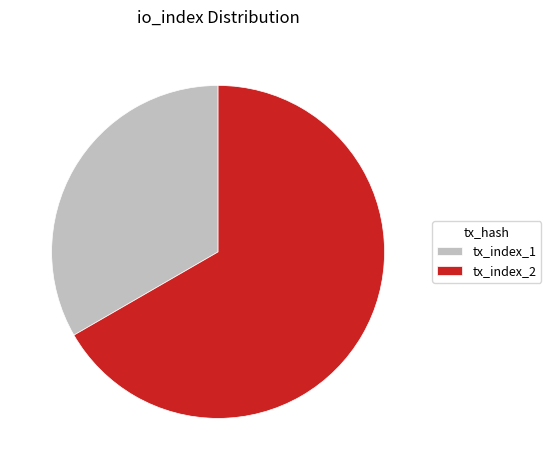

Do tx_index_2 and tx_index_1 together represent more than half of the pie?

Yes